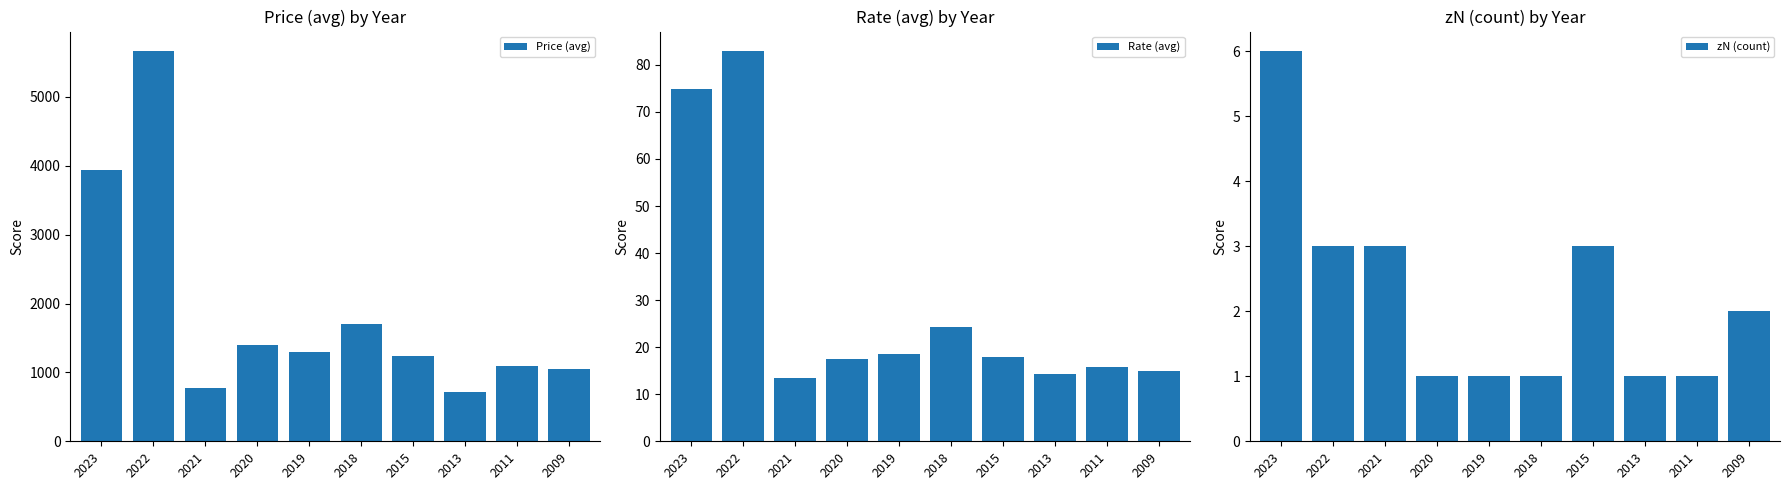

Which series has the largest range (max minus min)?

Price (avg)